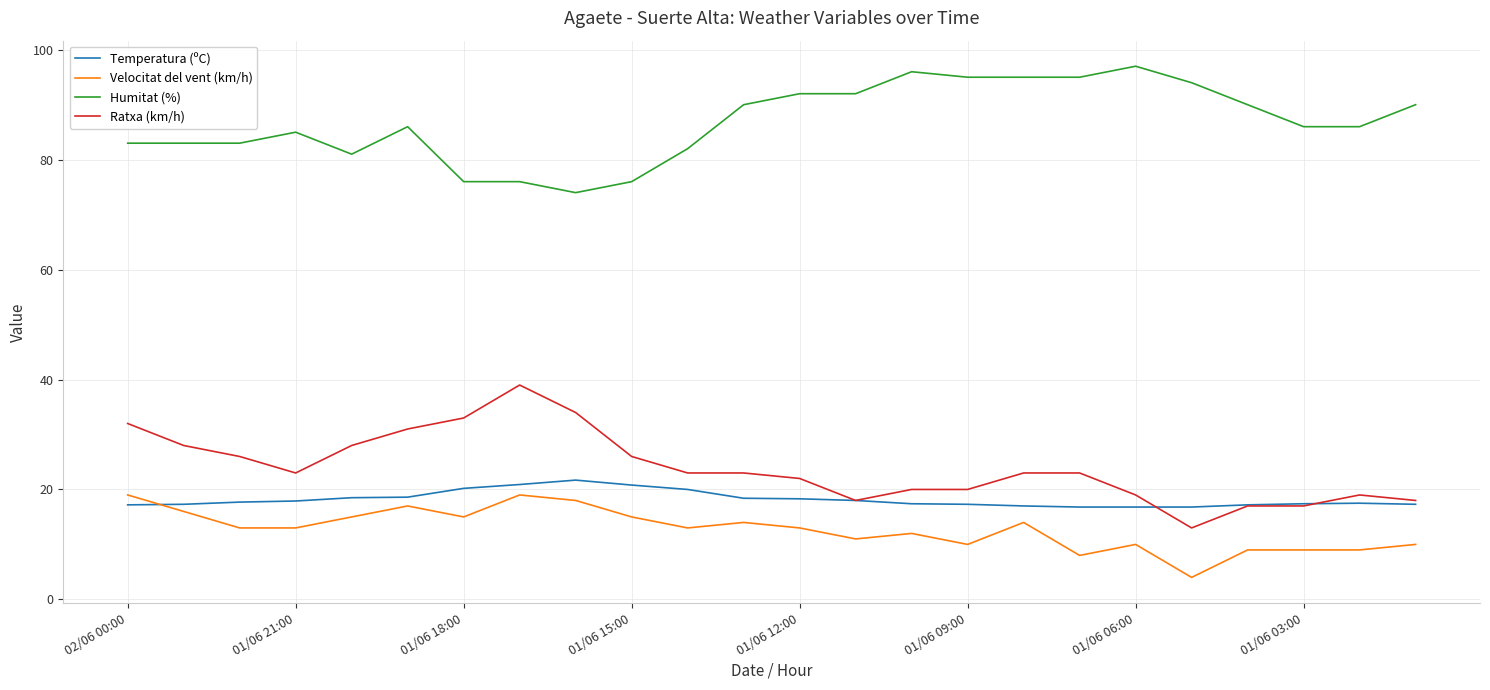

What is the lowest value of the Humitat (%) series?

74.0